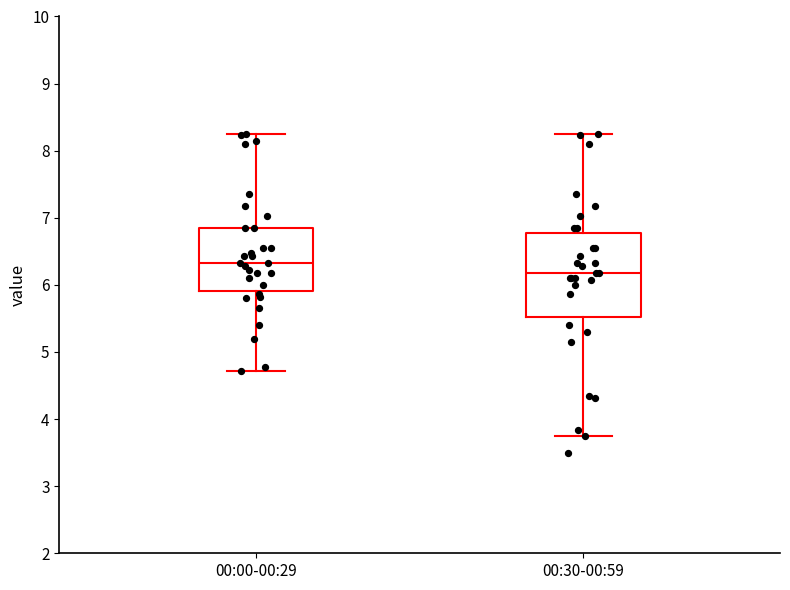

Reading left to right, read every box against the y-axis: the position of its median line, the range the box covers, and the ends of its whiskers. The values are not printed on the chart, so give them approximately, as read against the axis.

00:00-00:29: median 6.3, box 5.9 to 6.9, whiskers 4.7 to 8.3
00:30-00:59: median 6.2, box 5.5 to 6.8, whiskers 3.8 to 8.3